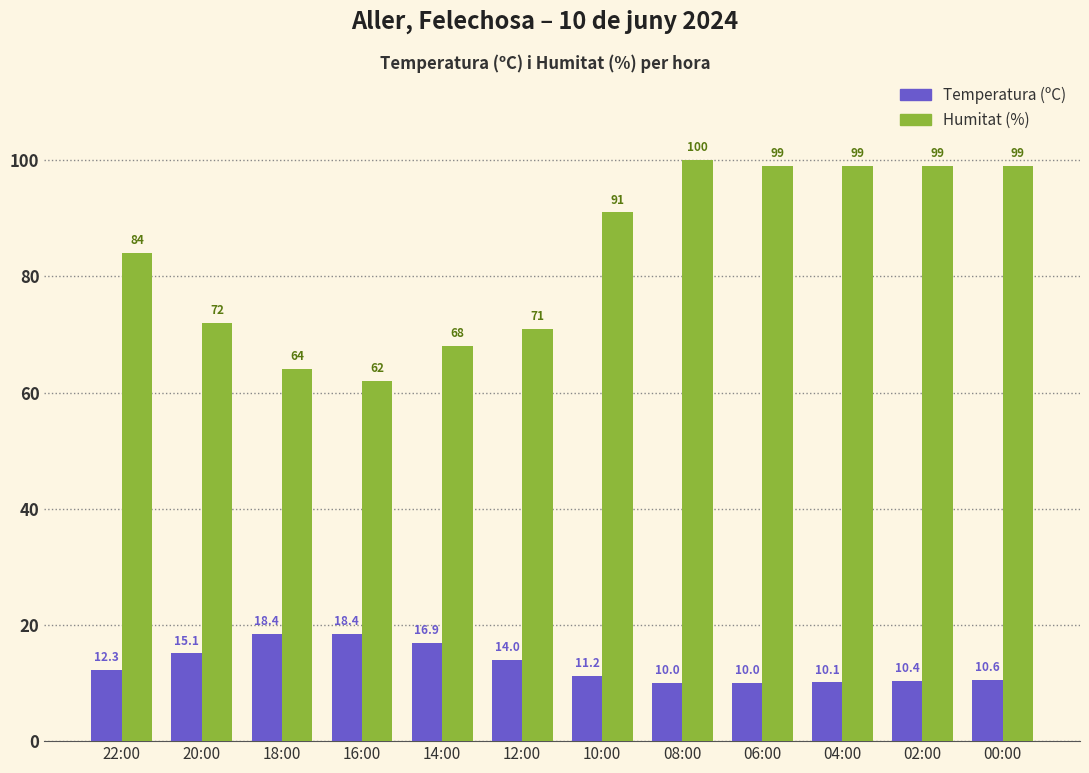

What is the difference between the highest and lowest values at 12:00?

57.0